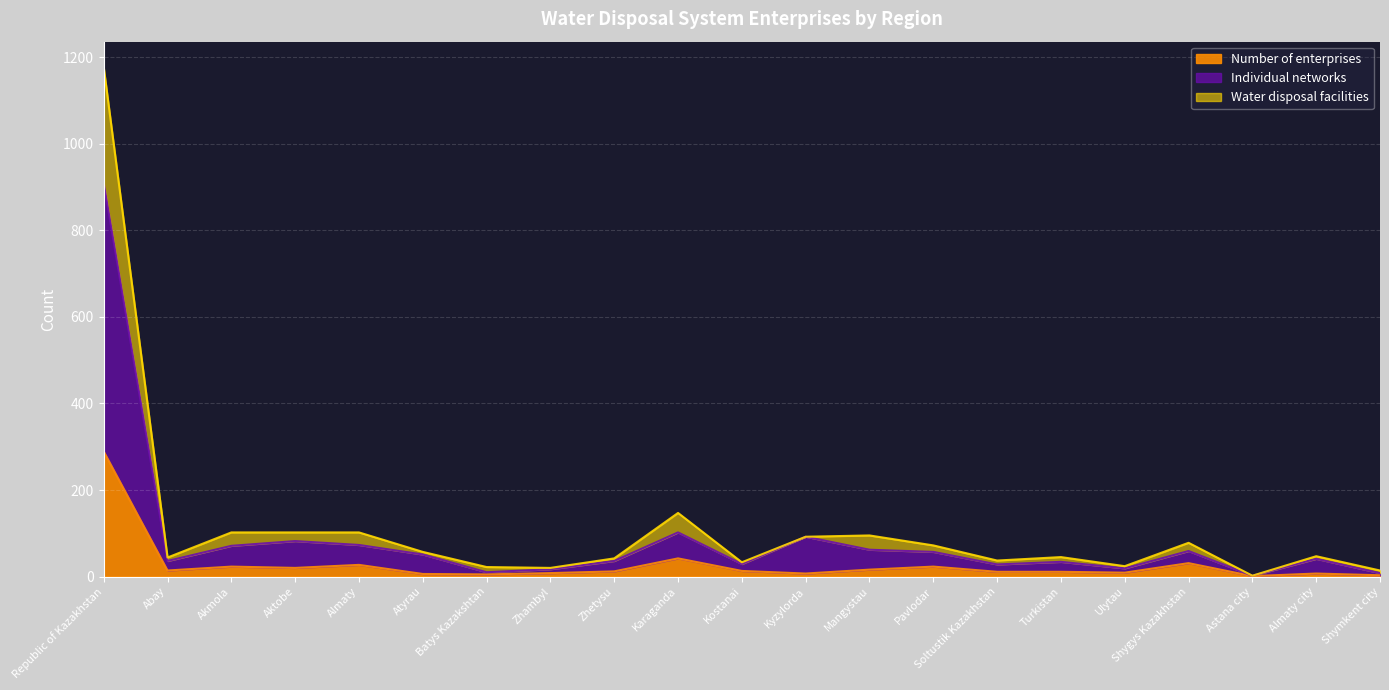

Which has a higher value, Atyrau or Ulytau?

Ulytau